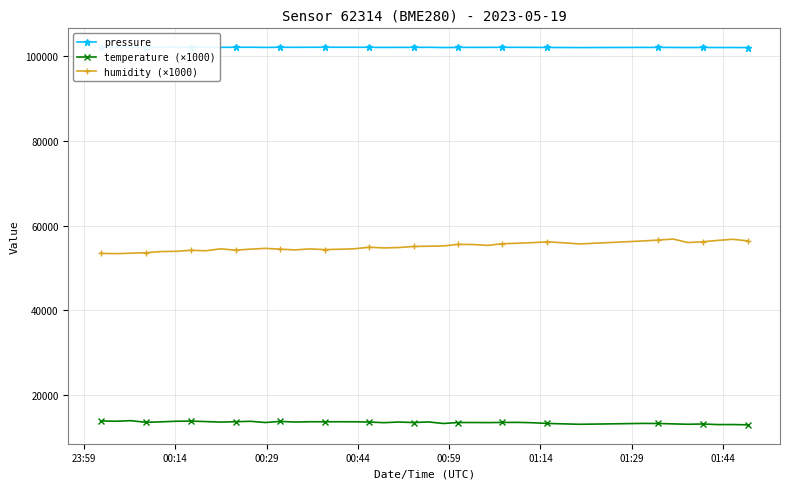

What is the sum of all pressure values?

4086338.4